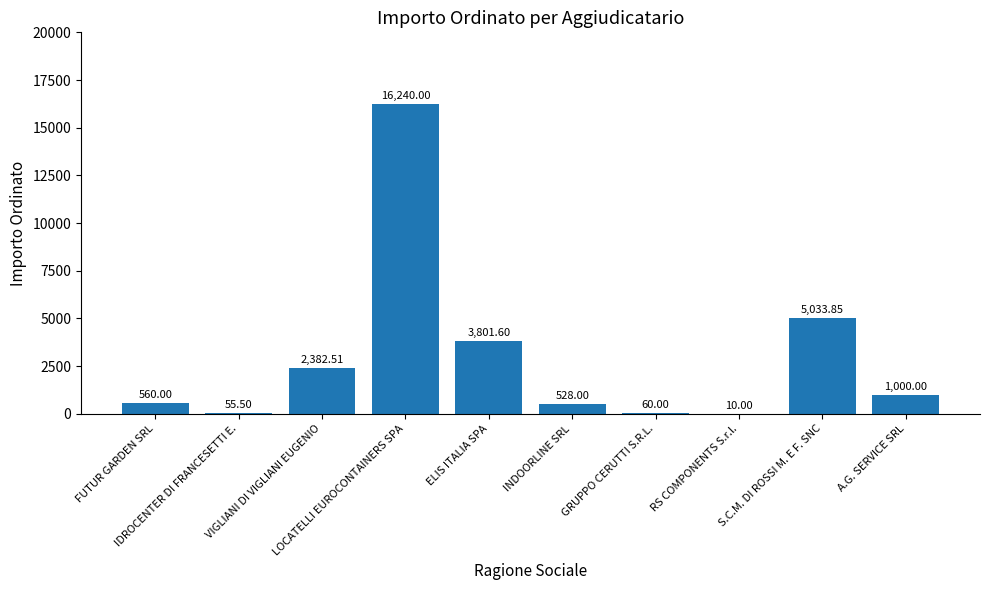

What is the sum of all values?

29671.5